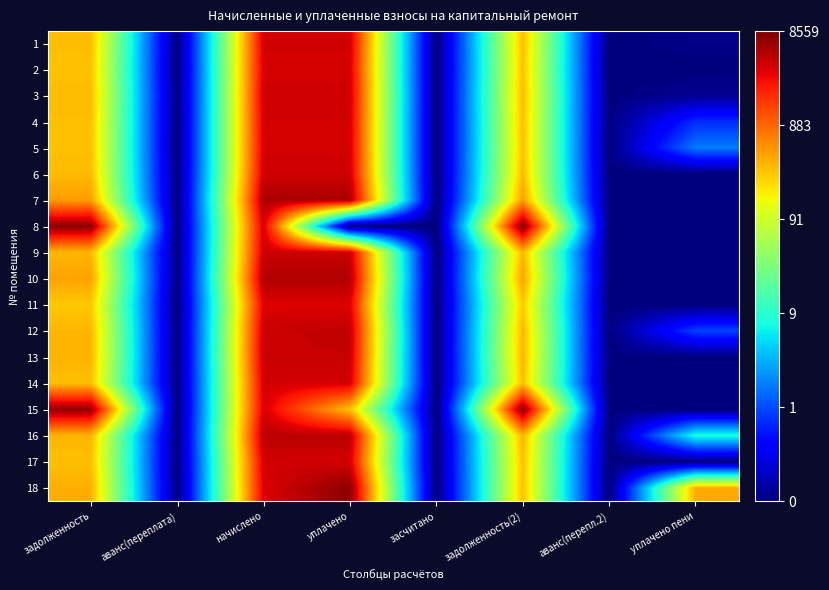

Reading left to right, extract all data points from this chart.

1: задолженность=2.5	аванс(переплата)=-1.0	начислено=3.6	уплачено=3.6	засчитано=-1.0	задолженность(2)=2.5	аванс(перепл.2)=-1.0	уплачено пени=-1.0
2: задолженность=2.5	аванс(переплата)=-1.0	начислено=3.6	уплачено=3.6	засчитано=-1.0	задолженность(2)=2.5	аванс(перепл.2)=-1.0	уплачено пени=-1.0
3: задолженность=2.5	аванс(переплата)=-1.0	начислено=3.6	уплачено=3.6	засчитано=-1.0	задолженность(2)=2.5	аванс(перепл.2)=-1.0	уплачено пени=-0.9
4: задолженность=2.5	аванс(переплата)=-1.0	начислено=3.6	уплачено=3.6	засчитано=-1.0	задолженность(2)=2.5	аванс(перепл.2)=-1.0	уплачено пени=-0.2
5: задолженность=2.5	аванс(переплата)=-1.0	начислено=3.6	уплачено=3.6	засчитано=-1.0	задолженность(2)=2.5	аванс(перепл.2)=-1.0	уплачено пени=0.2
6: задолженность=2.5	аванс(переплата)=-1.0	начислено=3.6	уплачено=3.6	засчитано=-1.0	задолженность(2)=2.5	аванс(перепл.2)=-1.0	уплачено пени=-1.0
7: задолженность=2.7	аванс(переплата)=-1.0	начислено=3.7	уплачено=3.7	засчитано=-1.0	задолженность(2)=2.7	аванс(перепл.2)=-1.0	уплачено пени=-1.0
8: задолженность=3.9	аванс(переплата)=-1.0	начислено=3.6	уплачено=-1.0	засчитано=-1.0	задолженность(2)=3.9	аванс(перепл.2)=-1.0	уплачено пени=-1.0
9: задолженность=2.5	аванс(переплата)=-1.0	начислено=3.6	уплачено=3.6	засчитано=-1.0	задолженность(2)=2.5	аванс(перепл.2)=-1.0	уплачено пени=-1.0
10: задолженность=2.6	аванс(переплата)=-1.0	начислено=3.7	уплачено=3.7	засчитано=-1.0	задолженность(2)=2.6	аванс(перепл.2)=-1.0	уплачено пени=-1.0
11: задолженность=2.4	аванс(переплата)=-1.0	начислено=3.5	уплачено=3.5	засчитано=-1.0	задолженность(2)=2.4	аванс(перепл.2)=-1.0	уплачено пени=-1.0
12: задолженность=2.5	аванс(переплата)=-1.0	начислено=3.6	уплачено=3.6	засчитано=-1.0	задолженность(2)=2.5	аванс(перепл.2)=-1.0	уплачено пени=-0.1
13: задолженность=2.5	аванс(переплата)=-1.0	начислено=3.6	уплачено=3.6	засчитано=-1.0	задолженность(2)=2.5	аванс(перепл.2)=-1.0	уплачено пени=-1.0
14: задолженность=2.5	аванс(переплата)=-1.0	начислено=3.6	уплачено=3.6	засчитано=-1.0	задолженность(2)=2.5	аванс(перепл.2)=-1.0	уплачено пени=-1.0
15: задолженность=3.8	аванс(переплата)=-1.0	начислено=3.5	уплачено=2.5	засчитано=-1.0	задолженность(2)=3.9	аванс(перепл.2)=-1.0	уплачено пени=-1.0
16: задолженность=2.5	аванс(переплата)=-1.0	начислено=3.7	уплачено=3.7	засчитано=-1.0	задолженность(2)=2.5	аванс(перепл.2)=-1.0	уплачено пени=0.9
17: задолженность=2.5	аванс(переплата)=-1.0	начислено=3.6	уплачено=3.6	засчитано=-1.0	задолженность(2)=2.5	аванс(перепл.2)=-1.0	уплачено пени=-1.0
18: задолженность=2.6	аванс(переплата)=-1.0	начислено=3.5	уплачено=3.9	засчитано=-1.0	задолженность(2)=2.5	аванс(перепл.2)=-1.0	уплачено пени=2.6